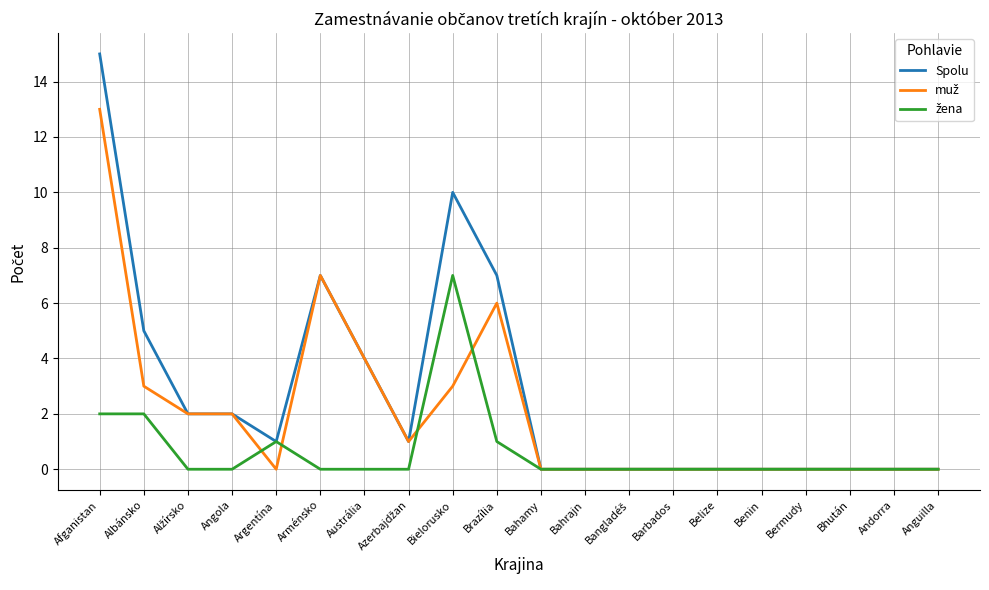

Is it true that Spolu equals 1 at Austrália?

False